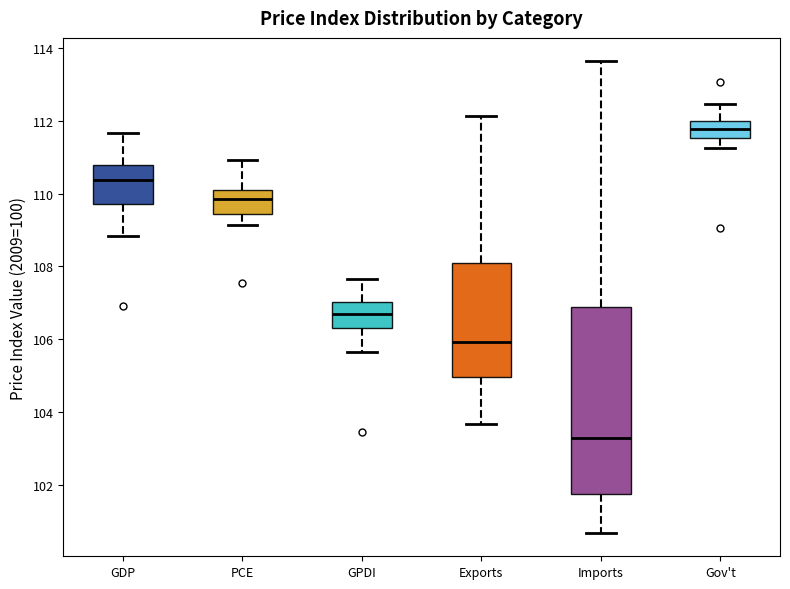

Reading left to right, transcribe this box plot: for each box, give where its median line is, the range the box spans, and where its two whiskers end, as read against the y-axis. The values are not printed on the chart, so give them approximately, as read against the axis.

GDP: median 110.4, box 109.8 to 110.8, whiskers 108.8 to 111.6
PCE: median 109.8, box 109.4 to 110.2, whiskers 109.2 to 111.0
GPDI: median 106.8, box 106.4 to 107.0, whiskers 105.6 to 107.6
Exports: median 106.0, box 105.0 to 108.0, whiskers 103.6 to 112.2
Imports: median 103.2, box 101.8 to 106.8, whiskers 100.6 to 113.6
Gov't: median 111.8, box 111.6 to 112.0, whiskers 111.2 to 112.4